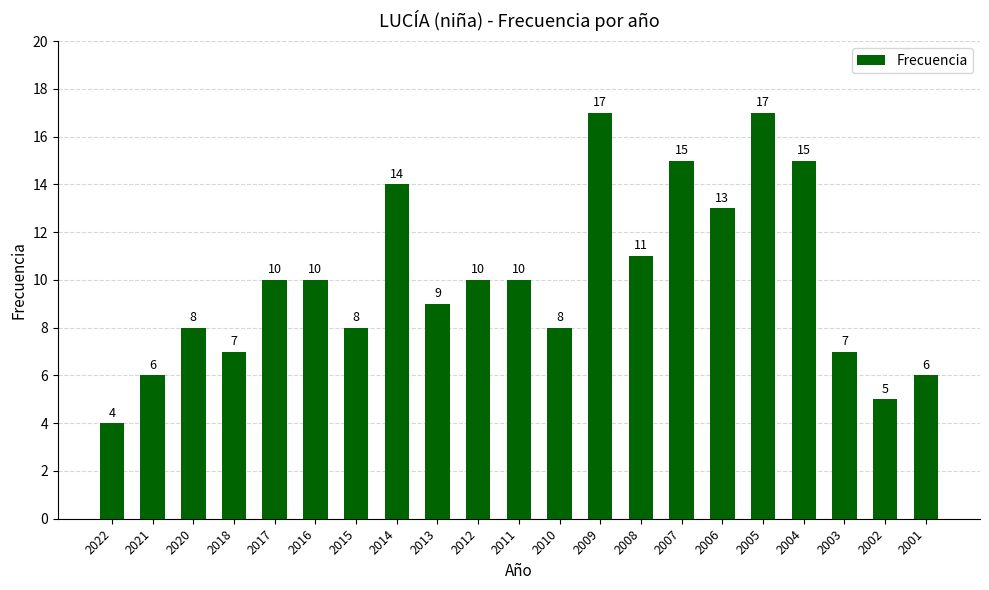

What is the ratio of the value at 2009 to the value at 2016?

1.7